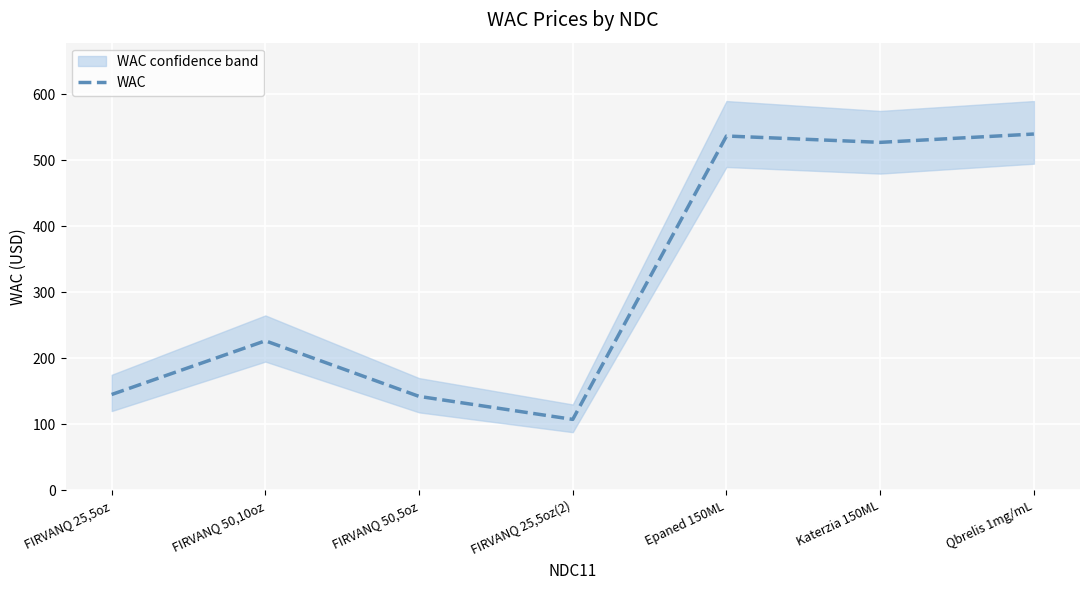

Which has a higher value, Epaned 150ML or Katerzia 150ML?

Epaned 150ML